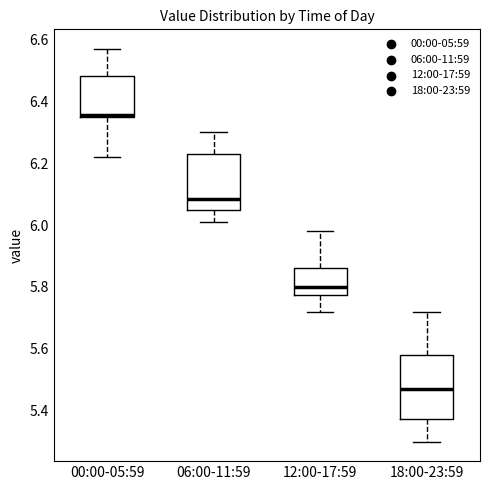

Where does the upper whisker of the box for 18:00-23:59 end on the y-axis? The values are not printed on the chart, so give them approximately, as read against the axis.

5.72